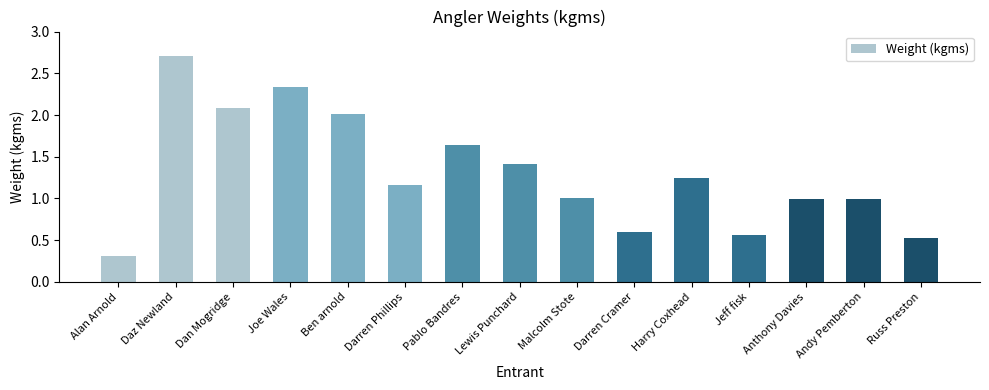

What is the label of the 1st bar from the right?

Russ Preston